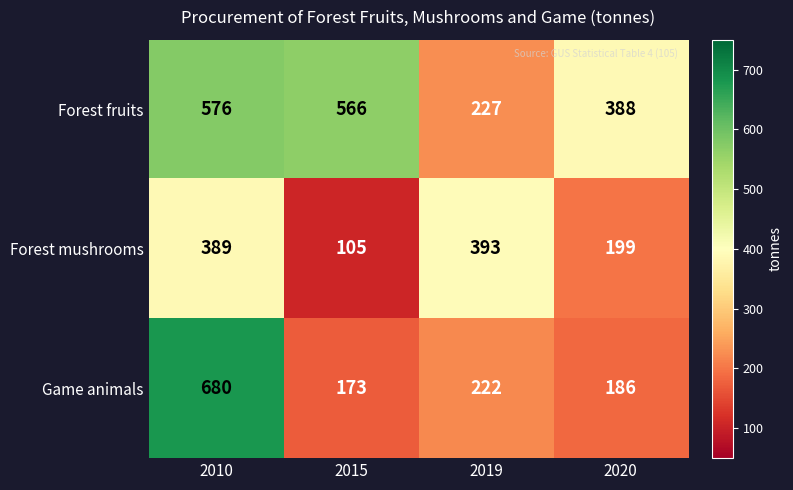

How many distinct data groups are displayed?

3